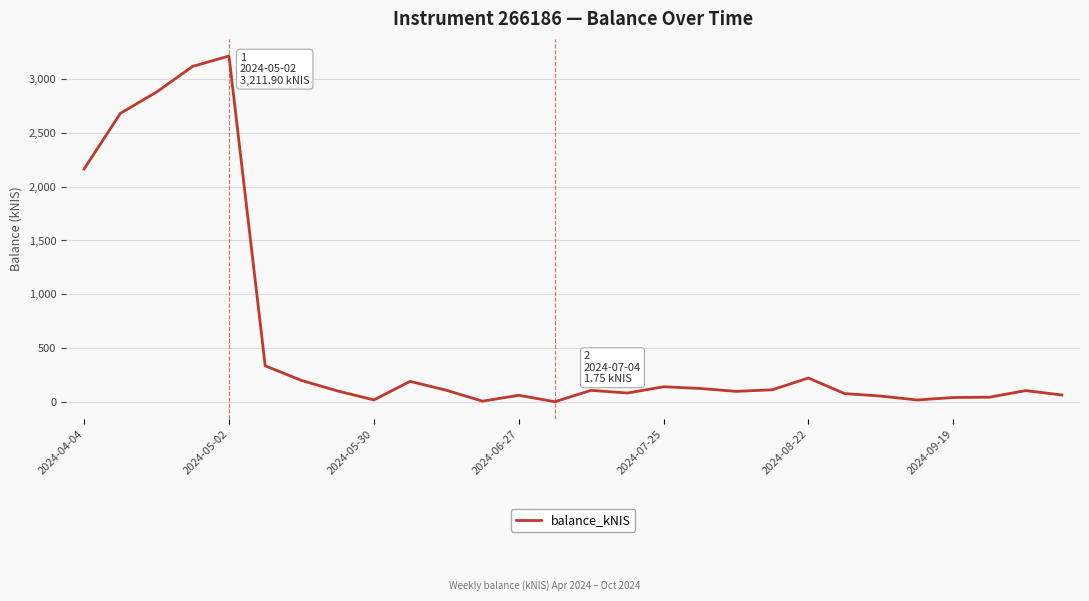

What is the greatest value displayed?

3211.9